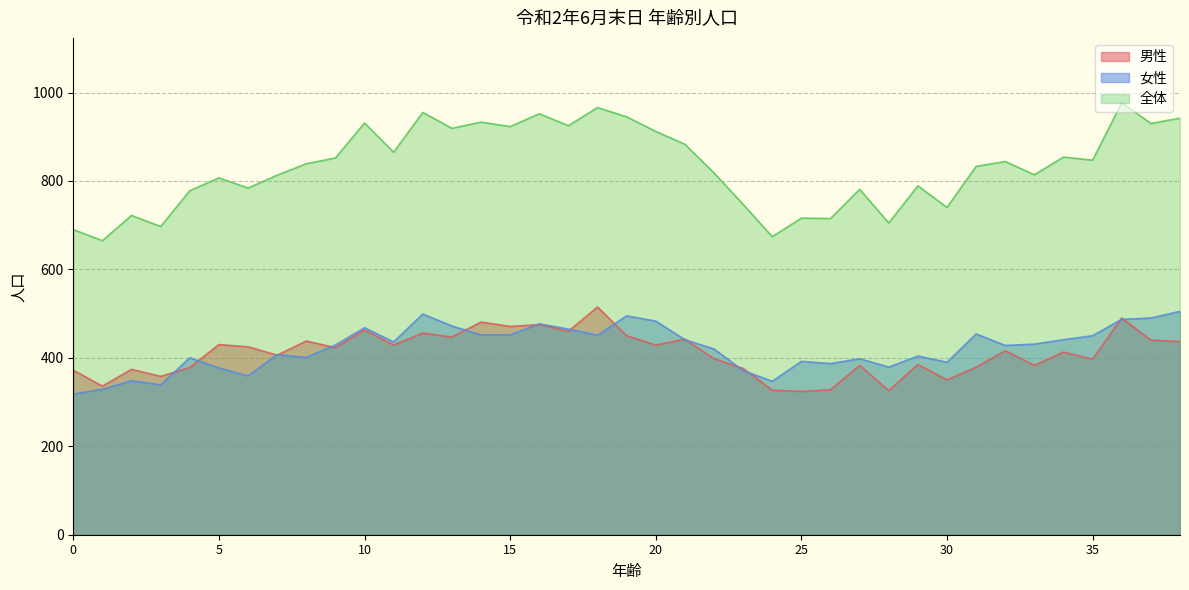

Between 20 and 35, which series saw the biggest shift?

全体